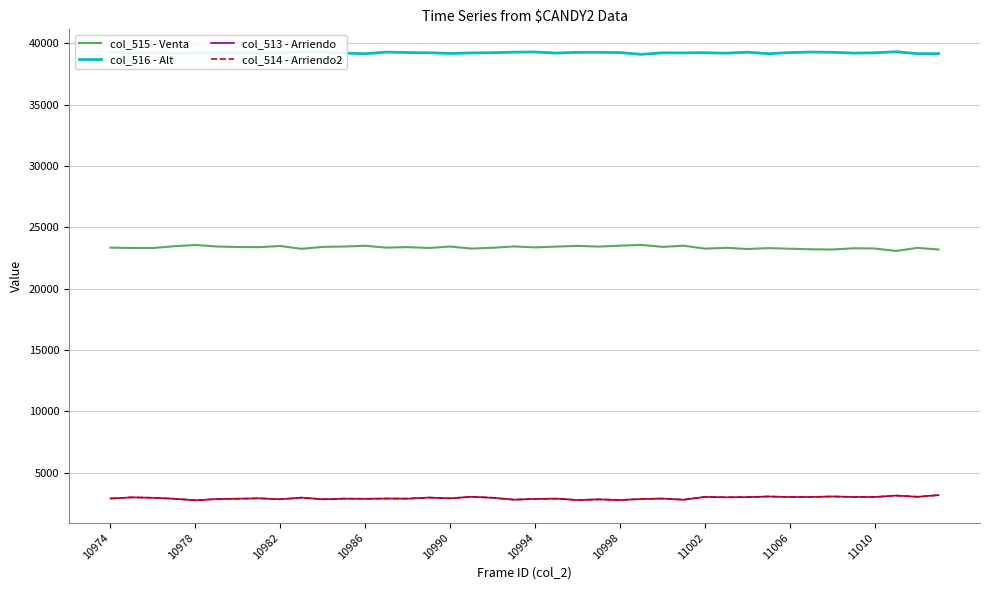

What is the maximum value for col_515 - Venta?

23570